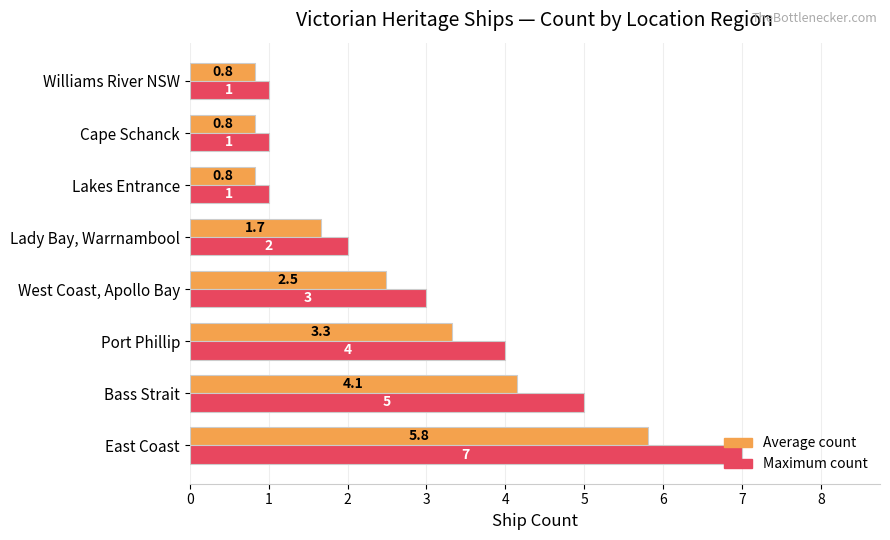

What is the minimum value for Average count?

0.8